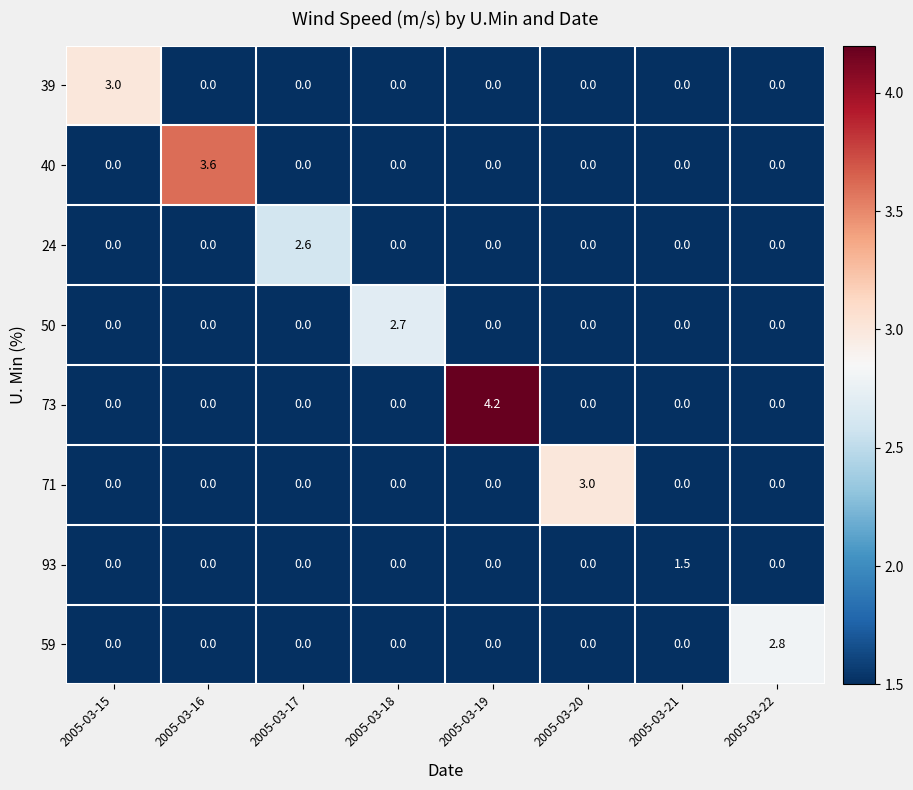

How many values in 24 are above zero?

1